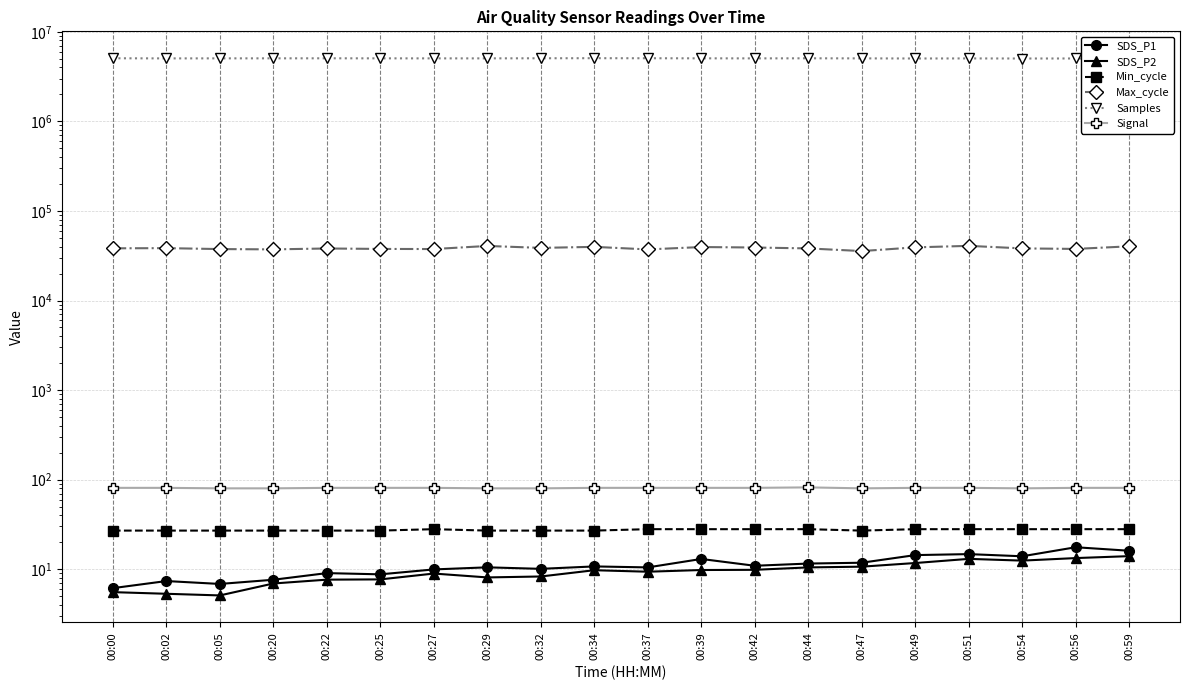

In Min_cycle, how many points are lower than both neighbors (excluding endpoints)?

1